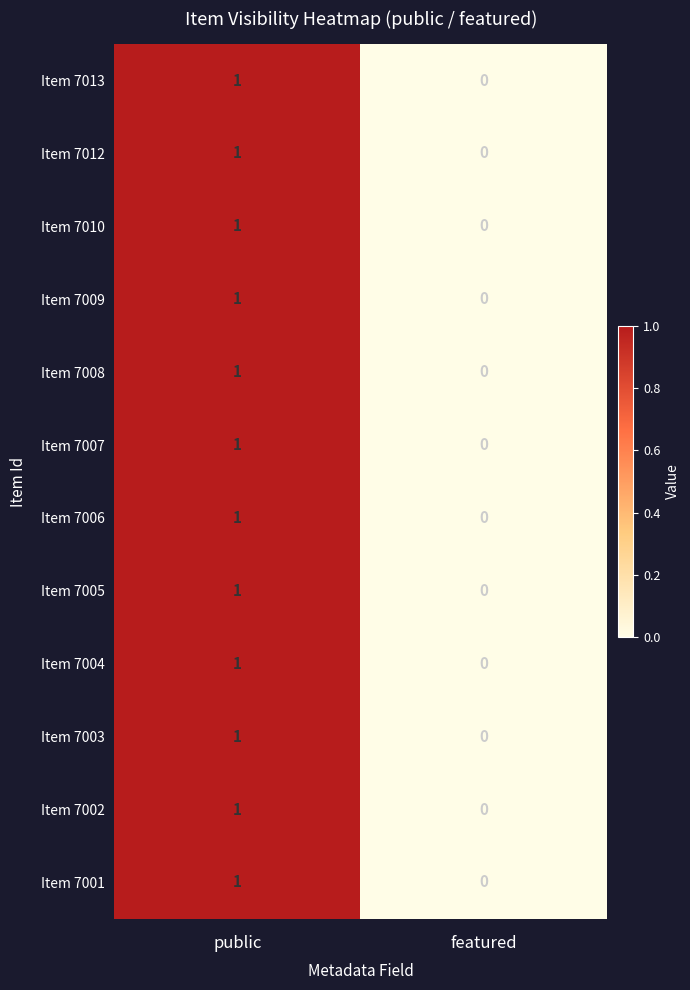

How many distinct data groups are displayed?

12